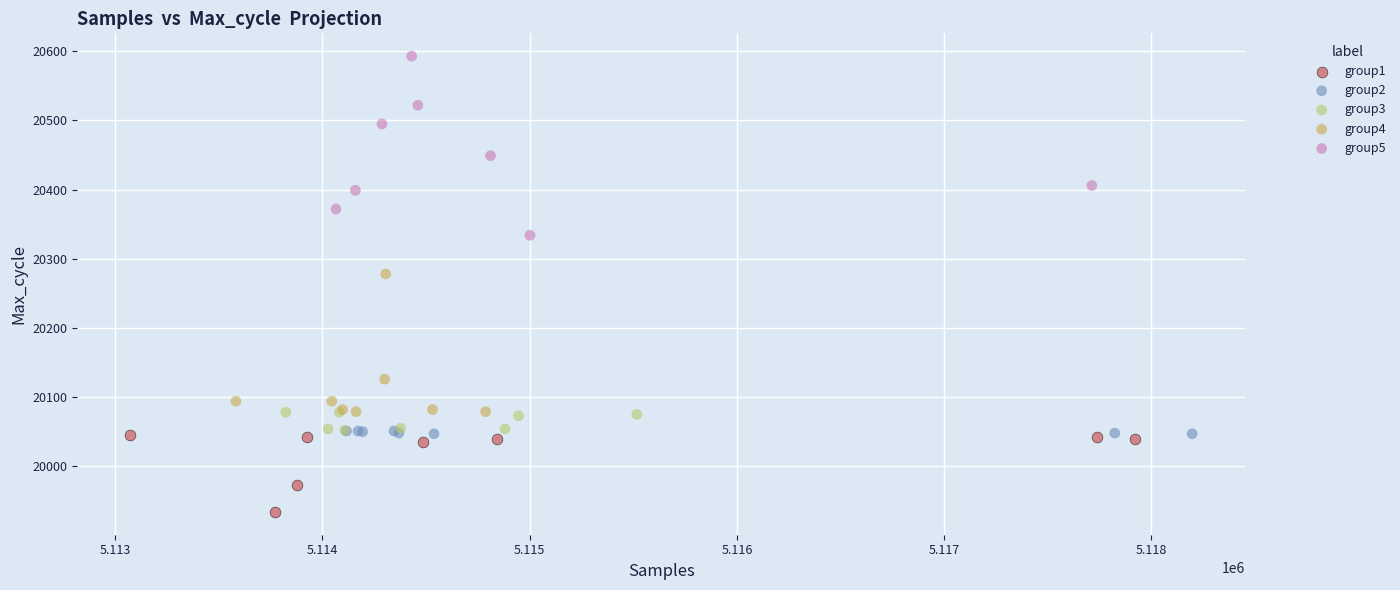

Which series contains the highest Y value?

group5